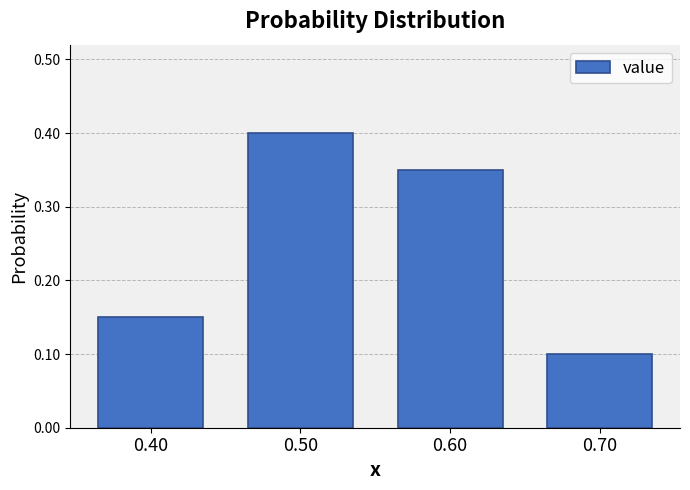

Which range on the x-axis has the tallest bar?

0.45 to 0.55